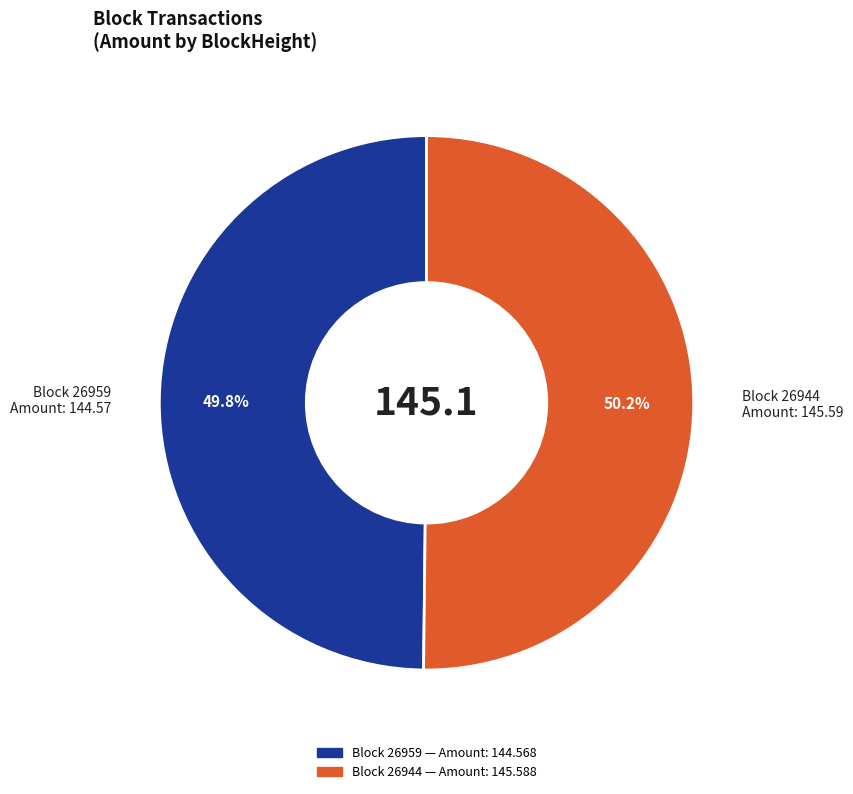

Does any single category account for the majority?

Yes